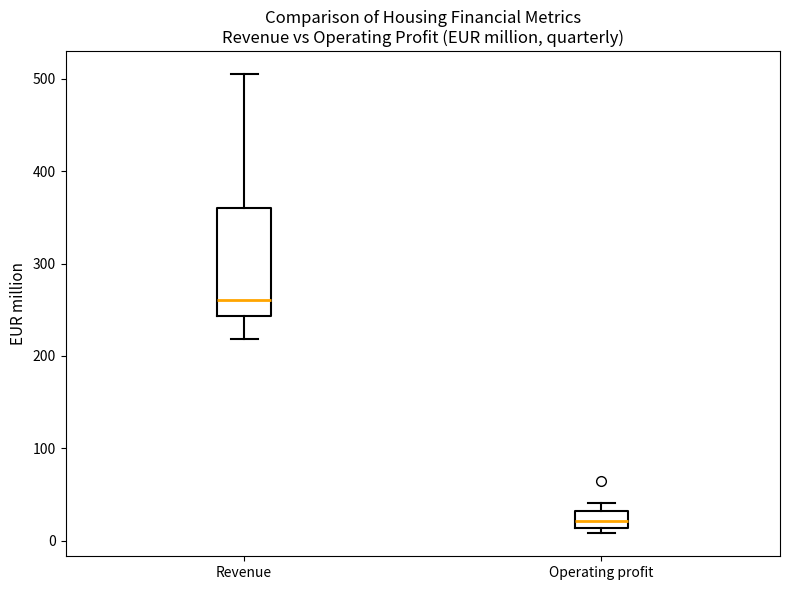

Reading left to right, read every box against the y-axis: the position of its median line, the range the box covers, and the ends of its whiskers. The values are not printed on the chart, so give them approximately, as read against the axis.

Revenue: median 260, box 240 to 360, whiskers 220 to 510
Operating profit: median 20, box 10 to 30, whiskers 10 (just below the box's lower edge) to 40